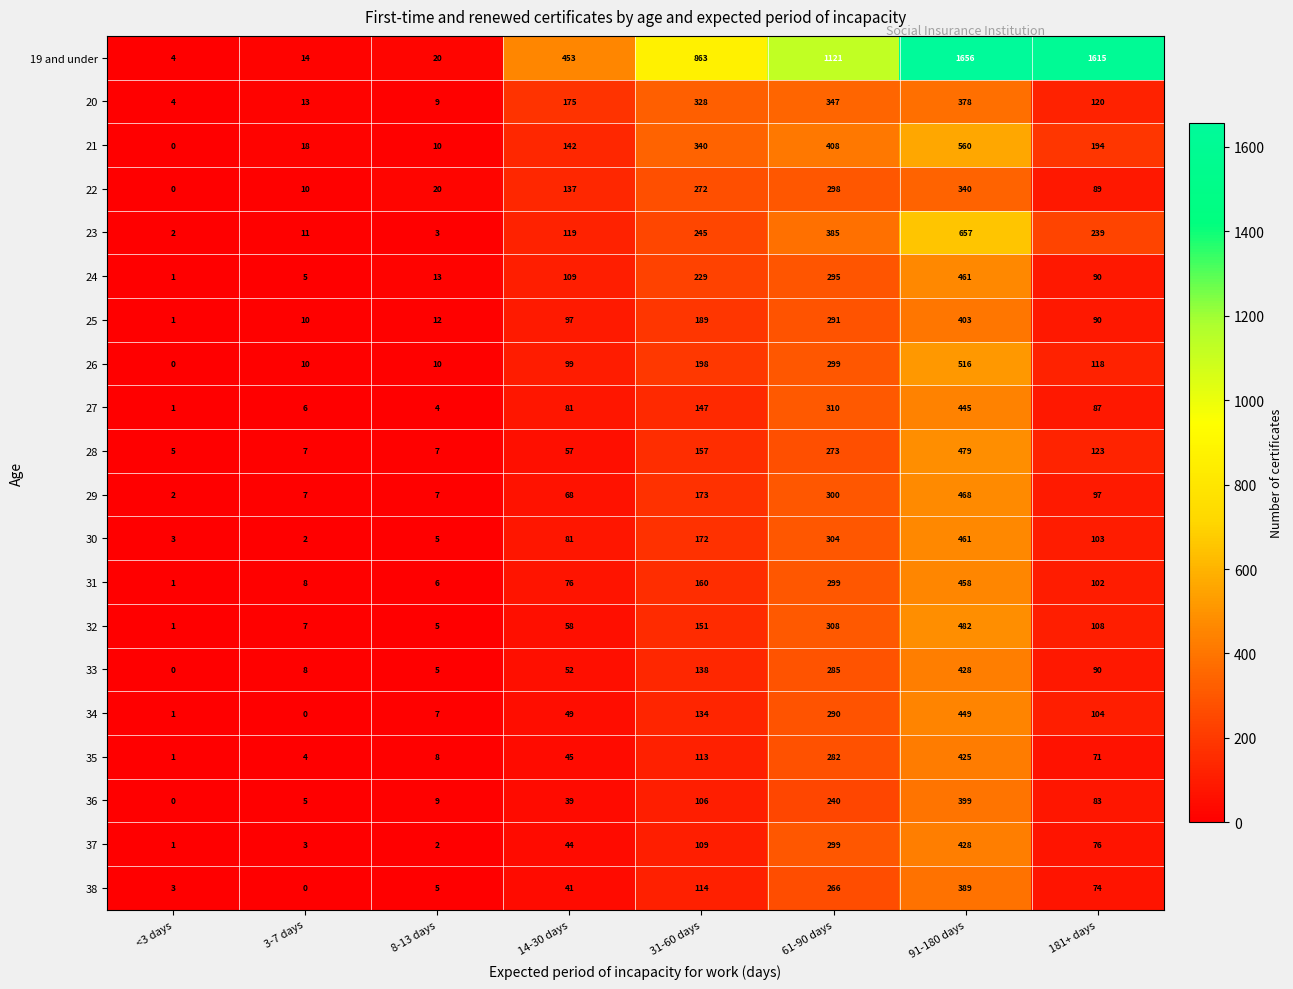

At which category does the chart reach its peak across all series?

91-180 days